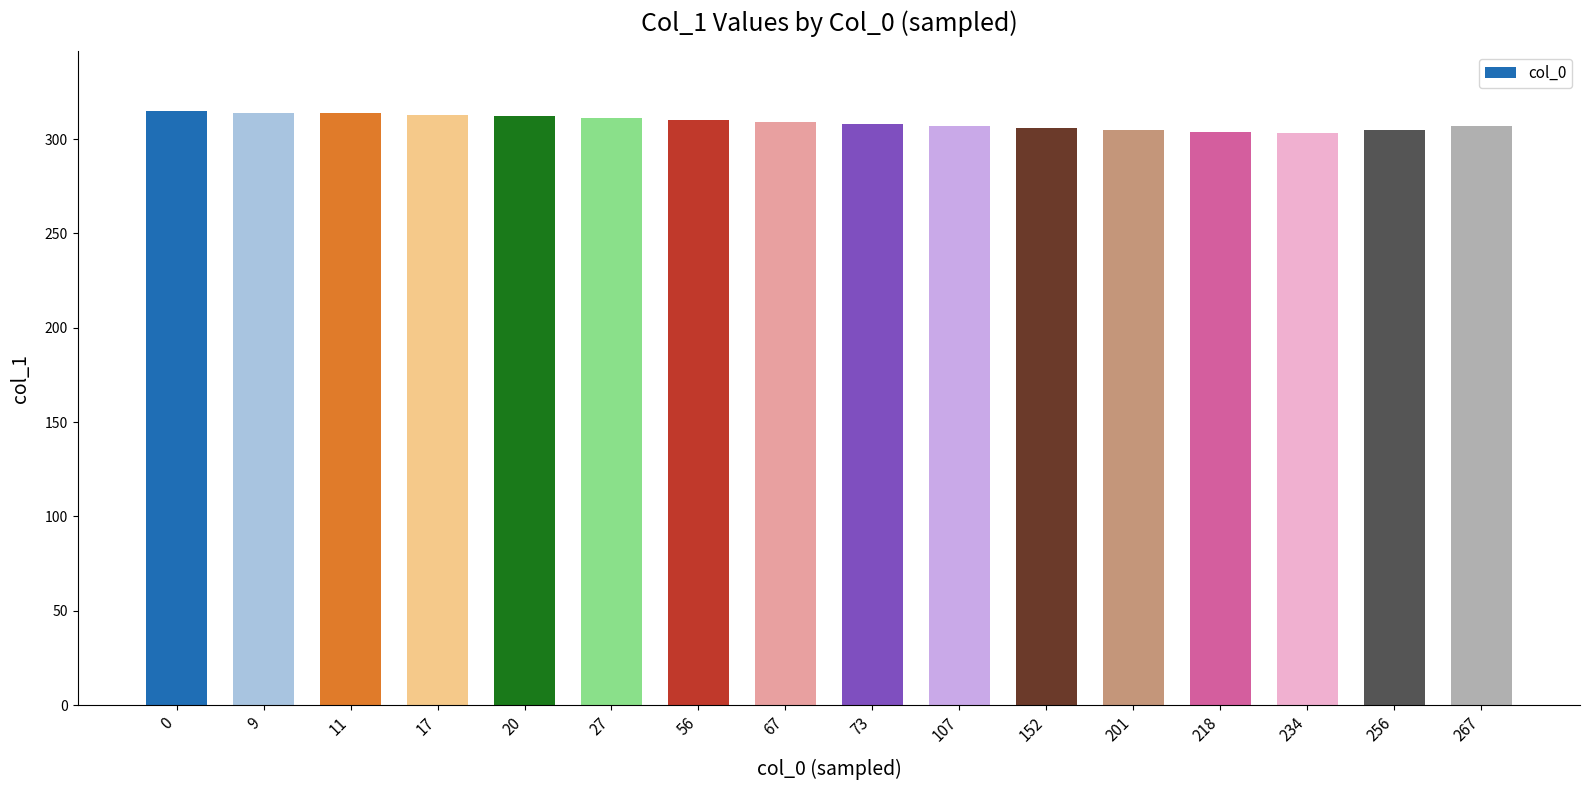

What is the sum of the values at 234 and 27?

614